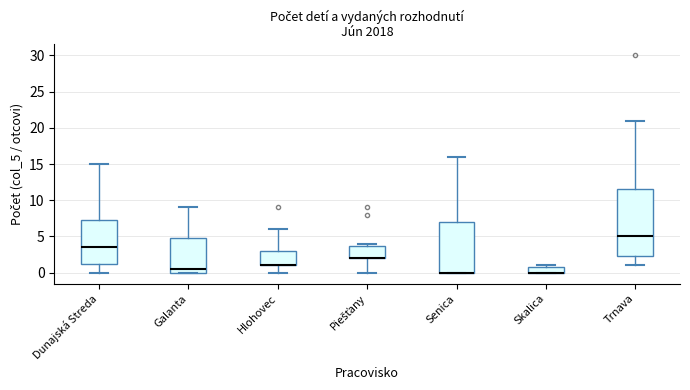

Where is the upper edge of the box for Trnava on the y-axis? The values are not printed on the chart, so give them approximately, as read against the axis.

11.5